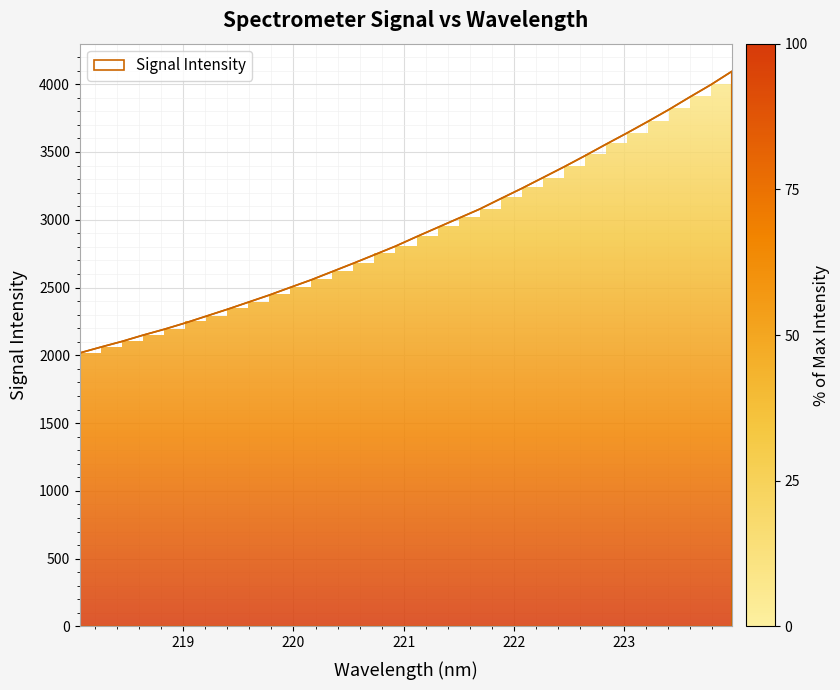

What is the maximum value for Signal Intensity?

4094.2